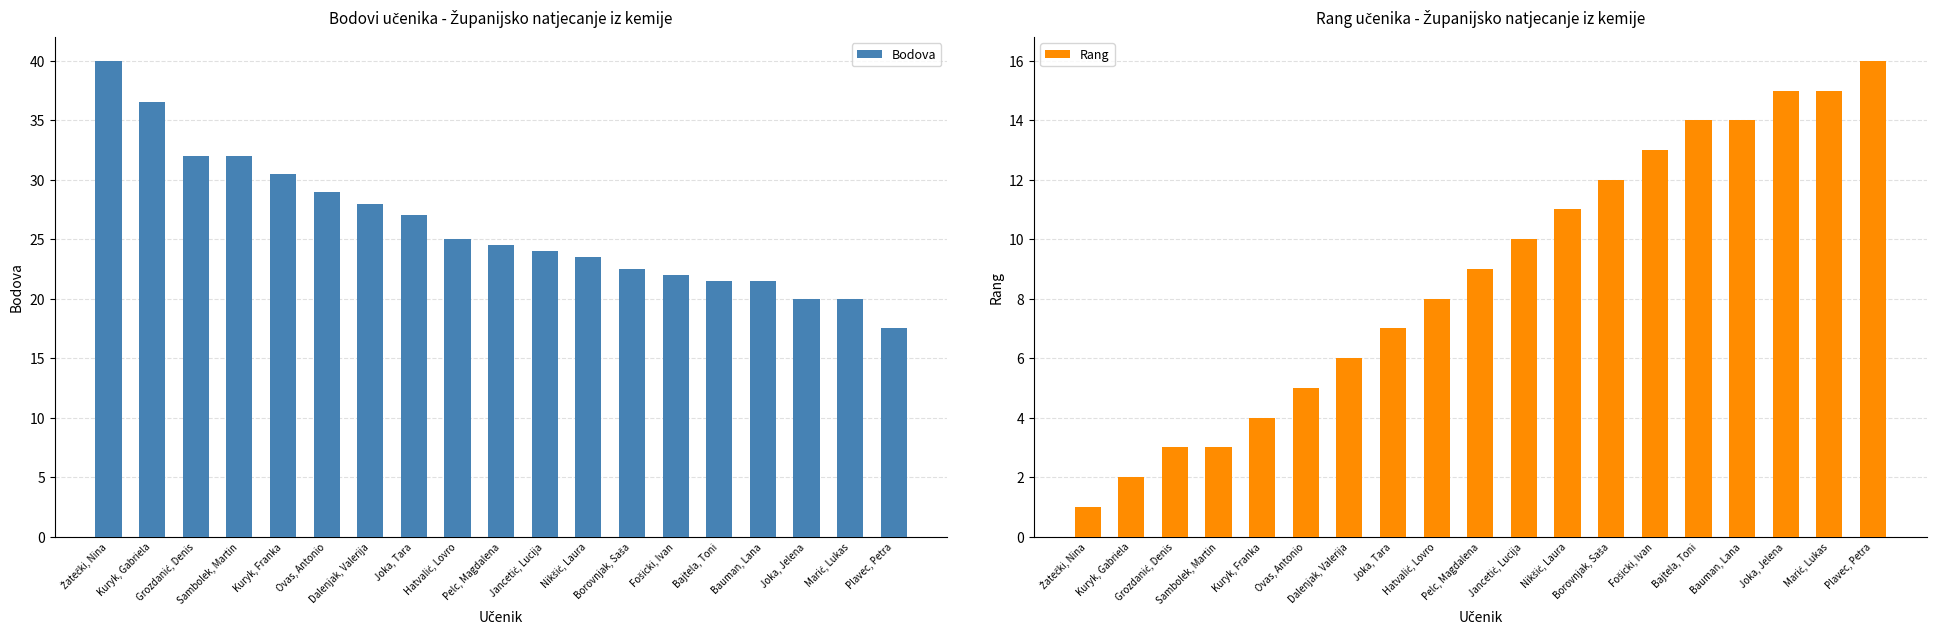

What is the sum of all Bodova values?

497.0